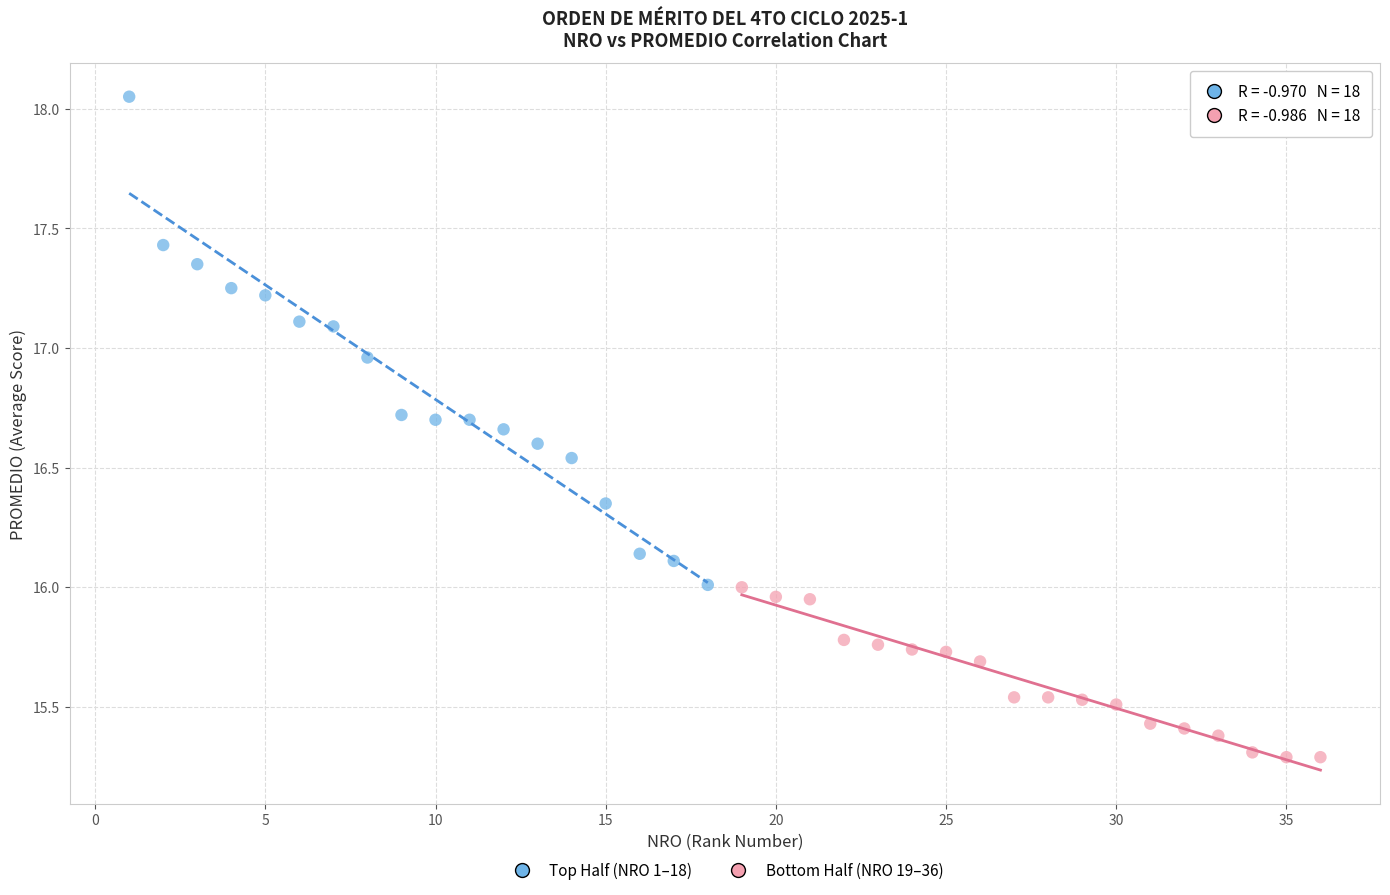

Which series reaches the minimum Y coordinate?

Bottom Half (NRO 19–36)